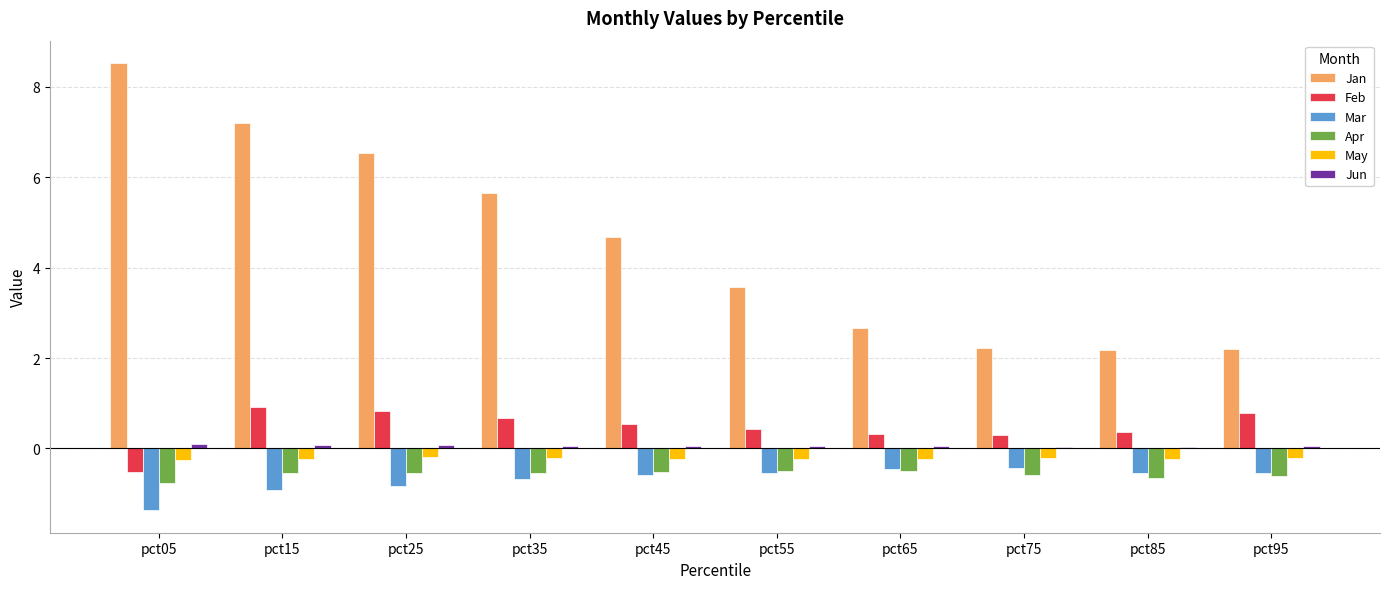

True or false: Jan has a value of 4.5 at pct15.

False